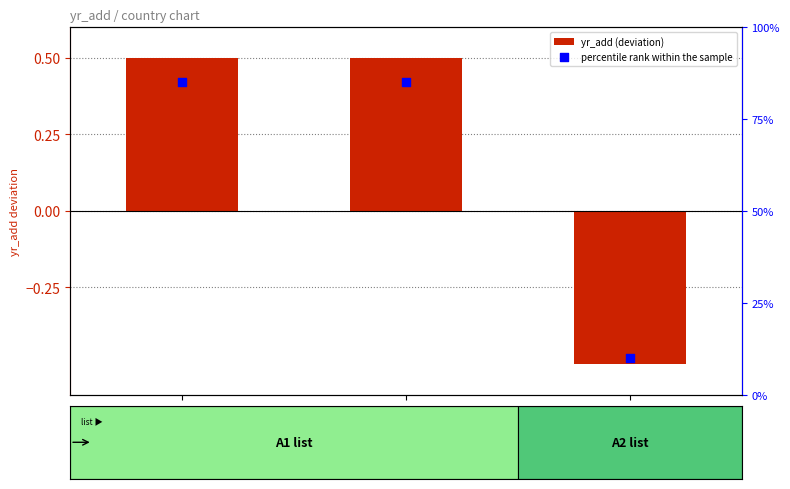

Is the value of percentile rank within the sample at COSAVE greater than the value of yr_add (deviation) at Argentina?

No